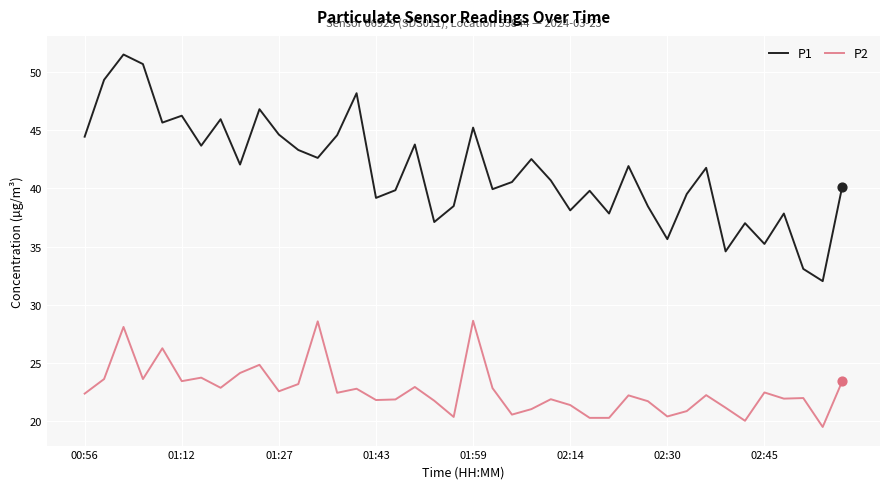

Which series has the widest spread of values?

P1